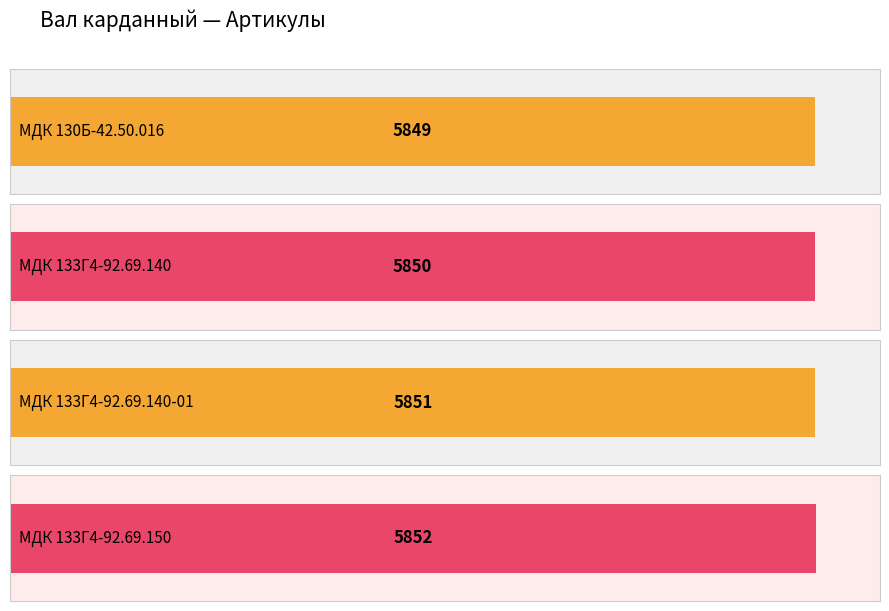

How many values are below 5851?

2